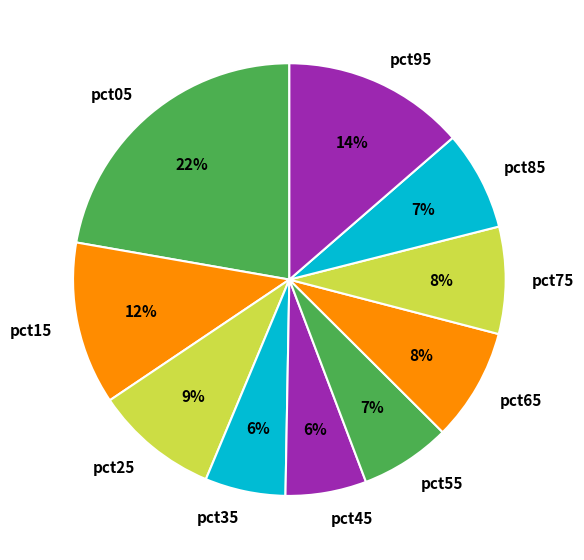

Is it true that pct95 is 14% of the pie?

True